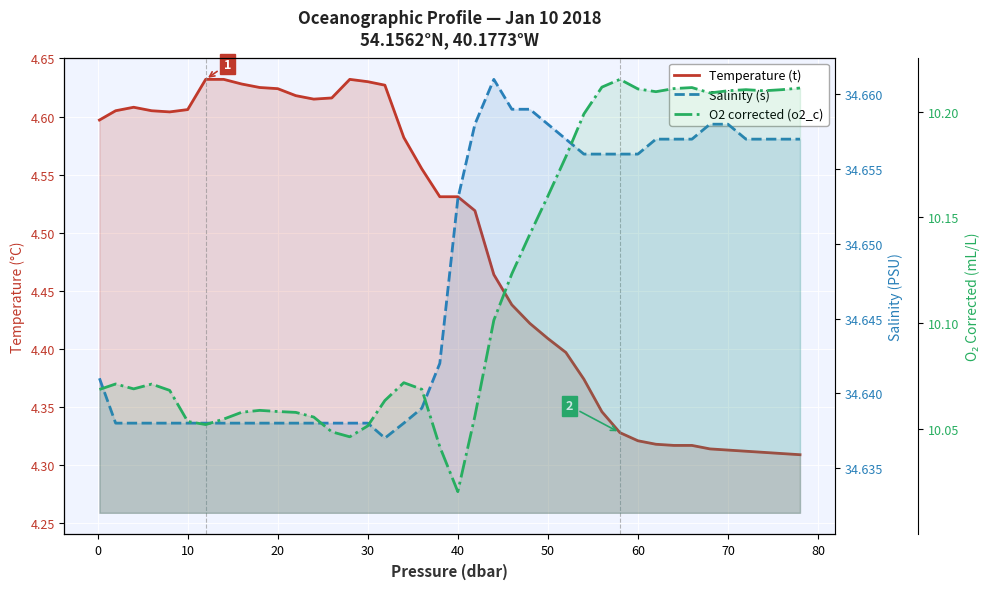

Which series has the widest spread of values?

Temperature (t)